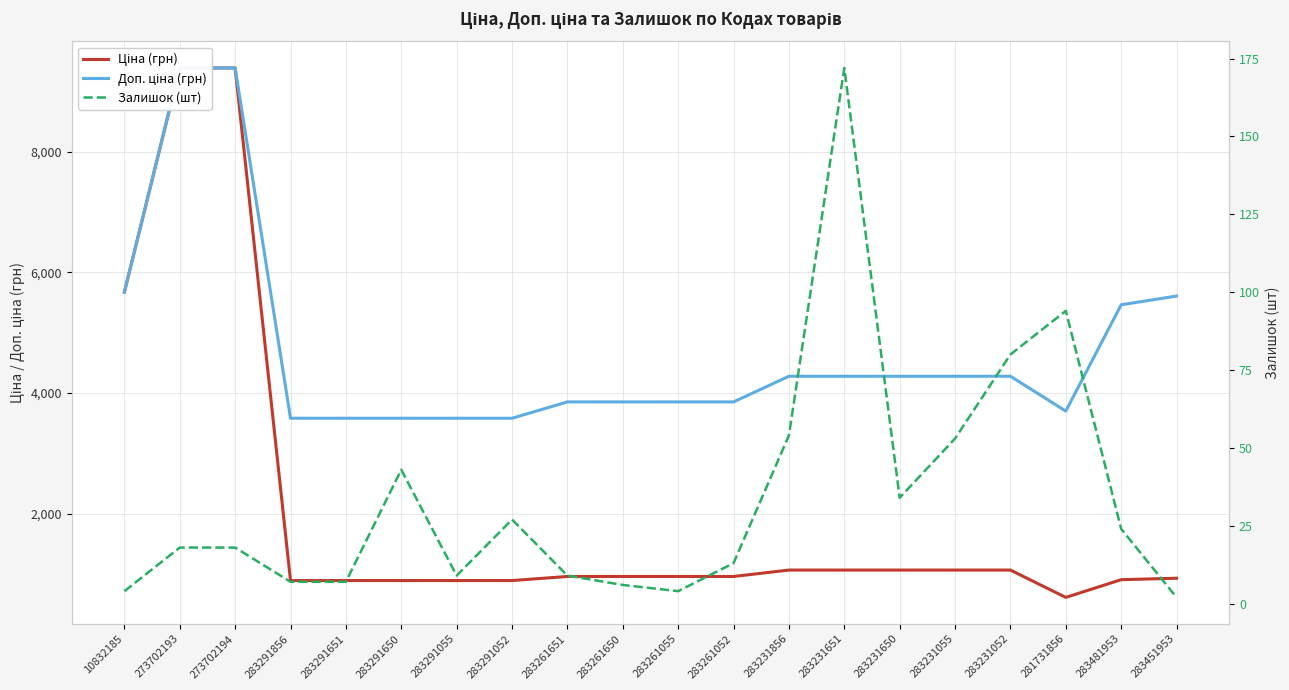

What is the greatest value displayed?

9384.0